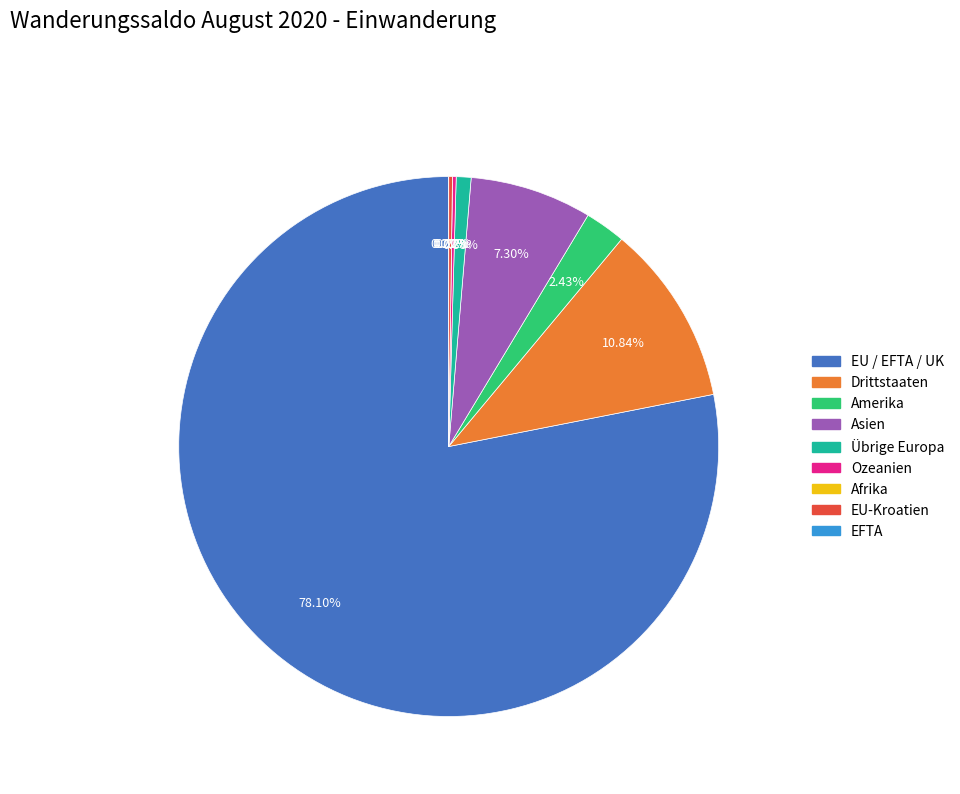

How many slices are in this pie chart?

9